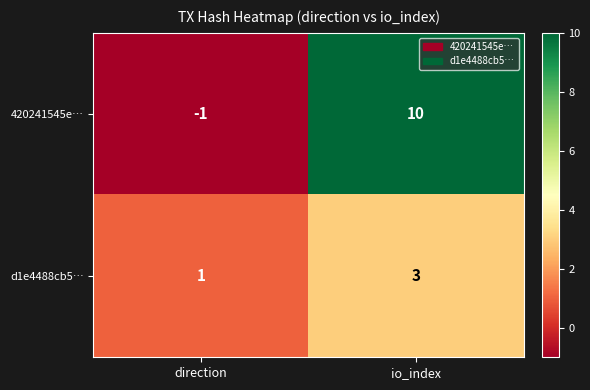

Which series has the largest range (max minus min)?

420241545e…